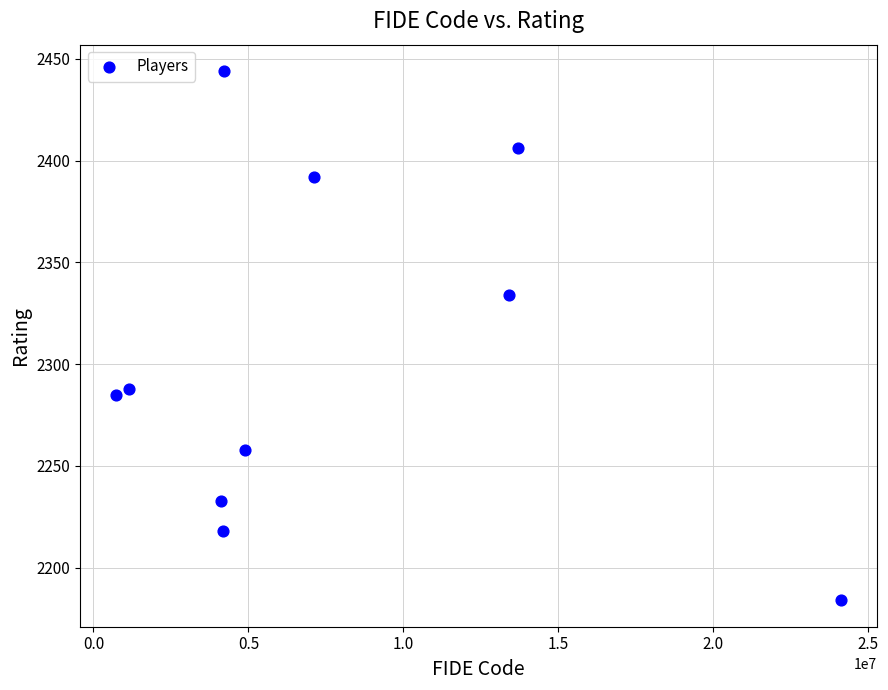

What is the average Y value?

2304